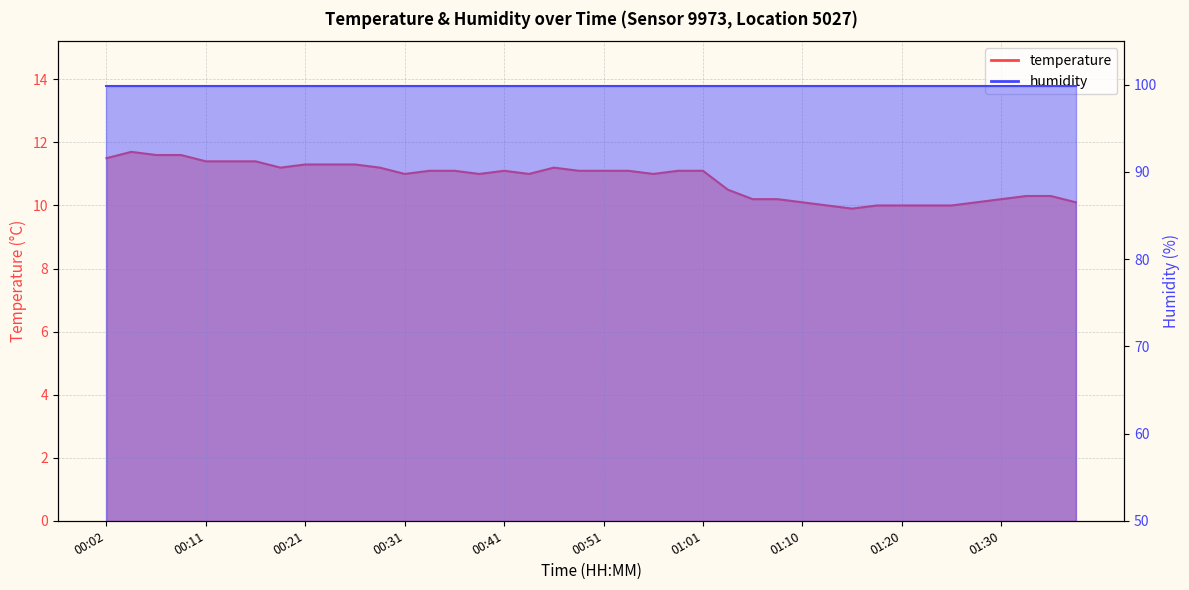

Approximately how many times larger is the value at 01:08 compared to 01:10?

1.0